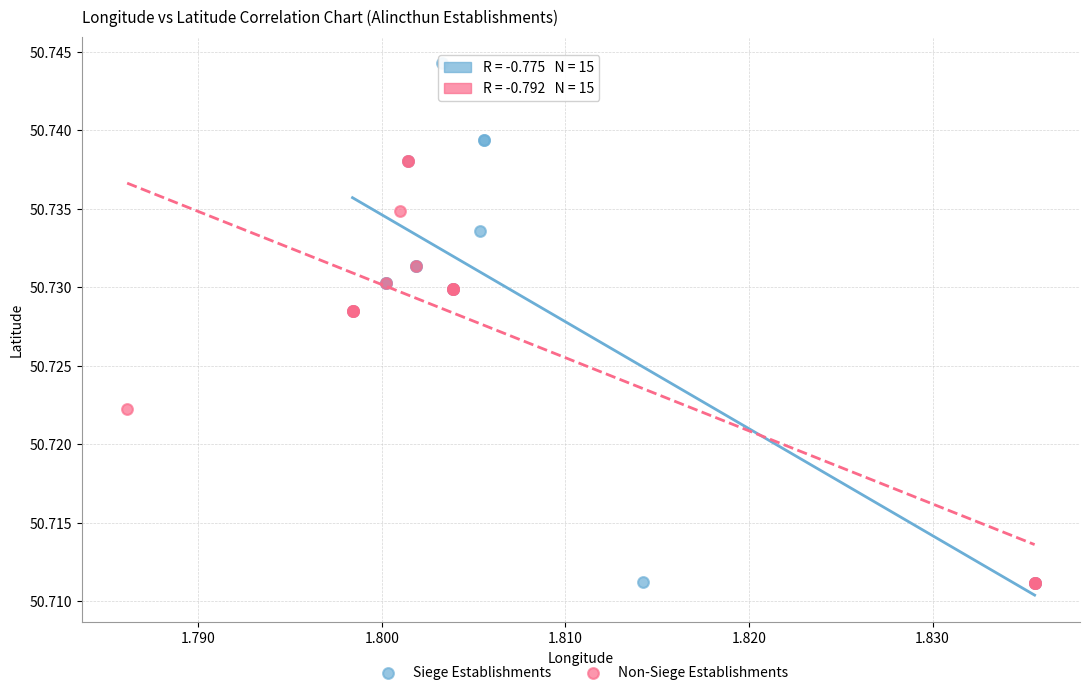

Which series has the widest spread of Y values?

Siege Establishments